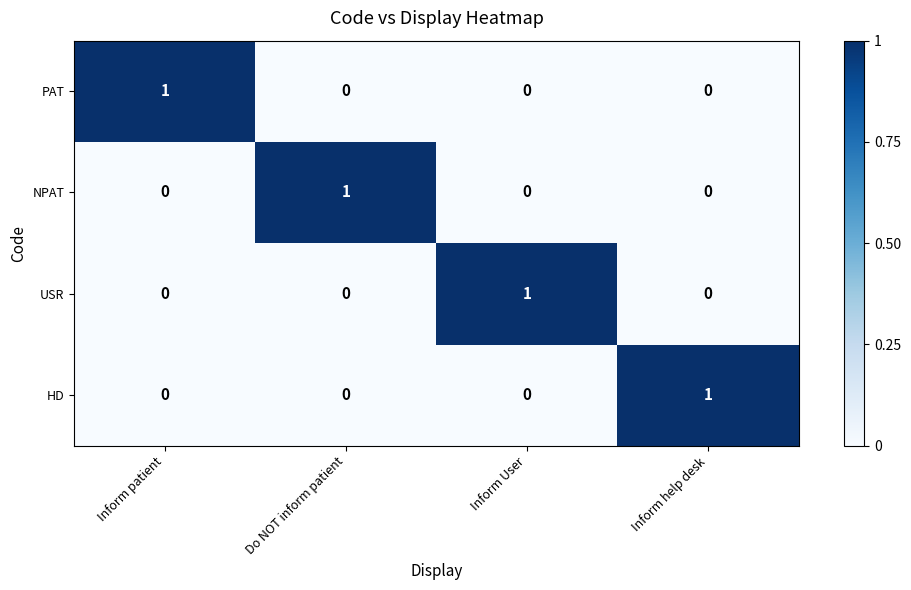

At how many categories does at least one series exceed 0?

4